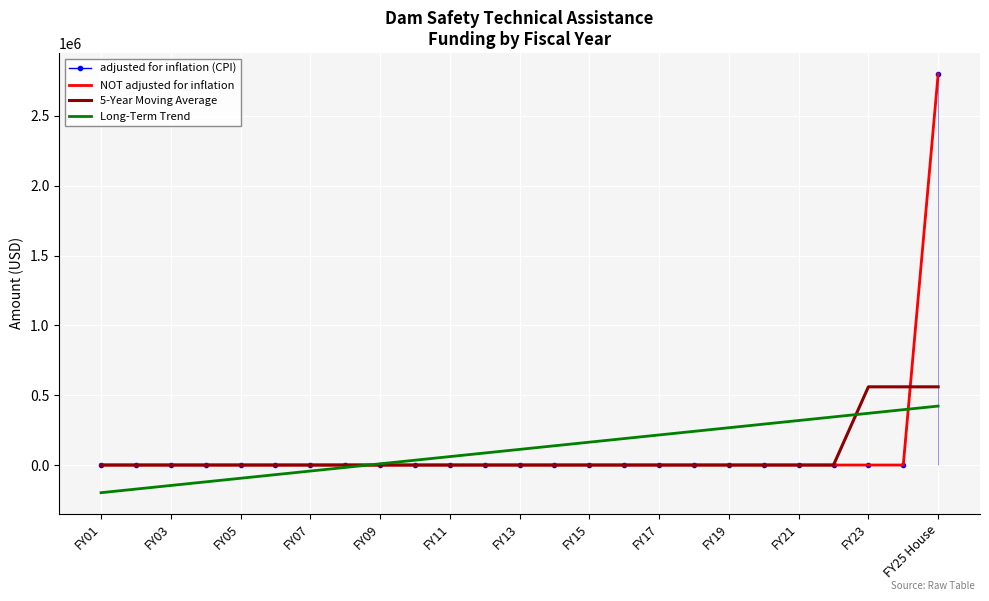

What is the difference between the highest and lowest values at 13?

137846.2